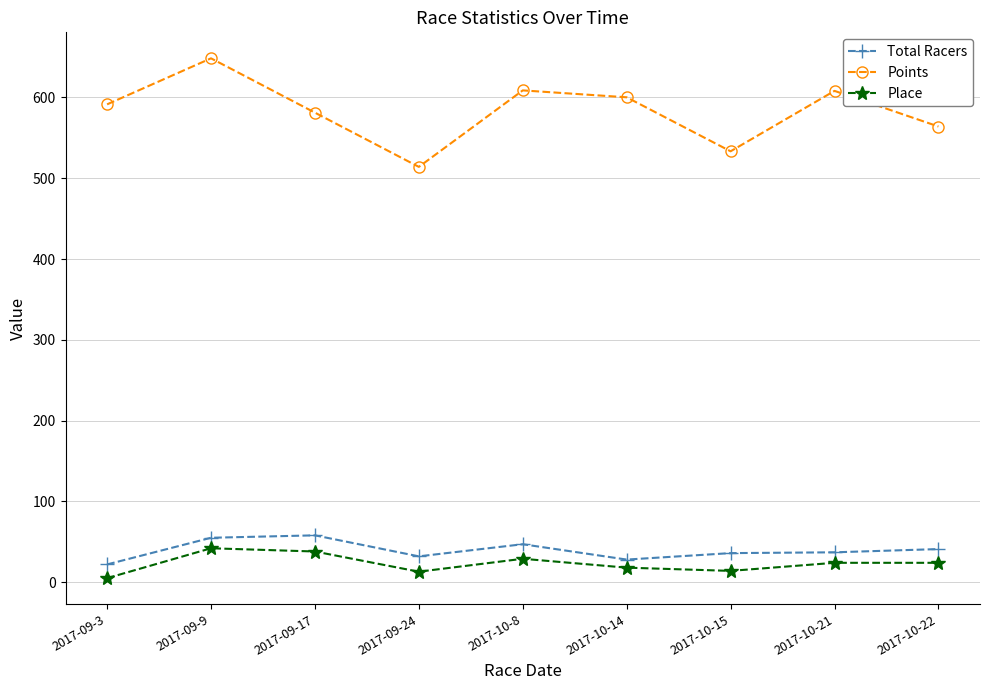

What is the difference between the second highest and second lowest values in the Total Racers series?

27.0